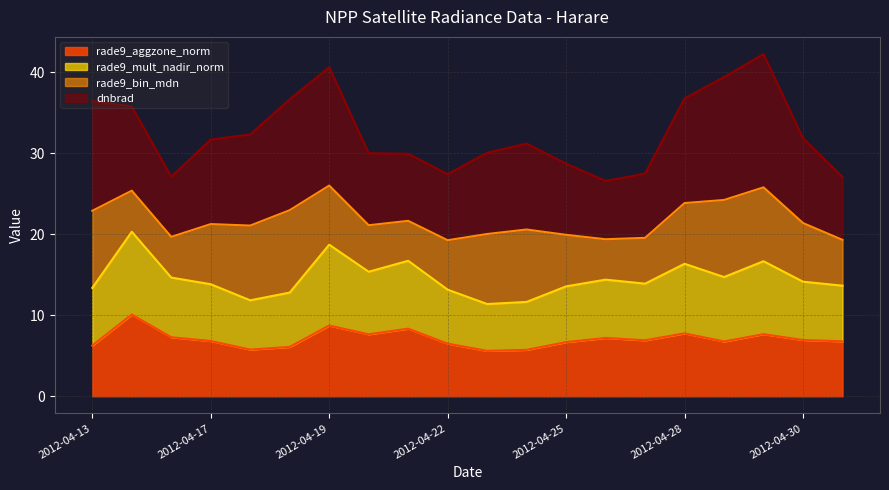

Where is rade9_aggzone_norm nearest to the value 7?

2012-04-30